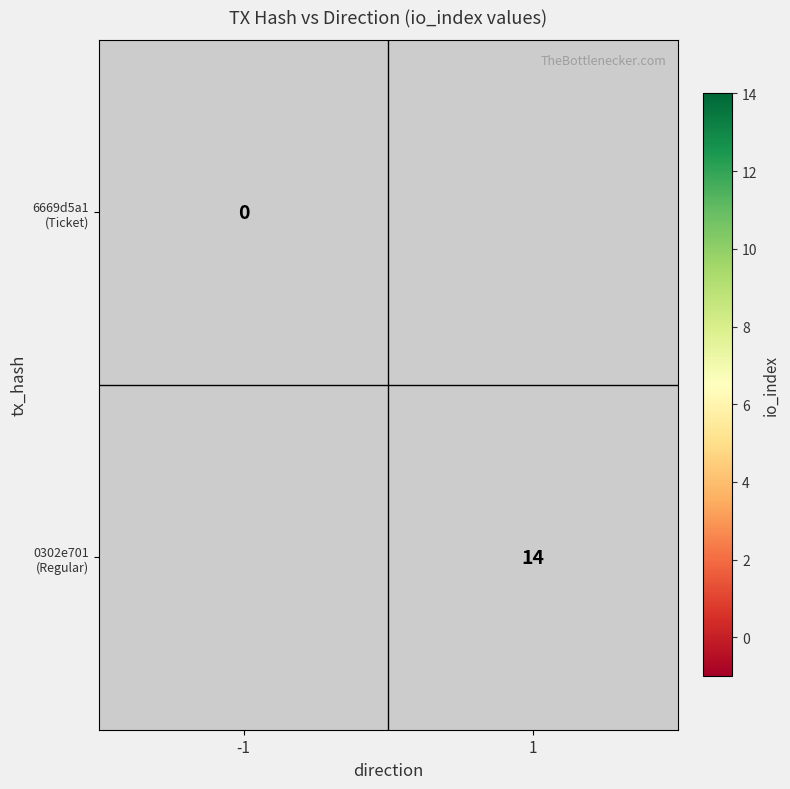

At which category does the chart reach its peak across all series?

1